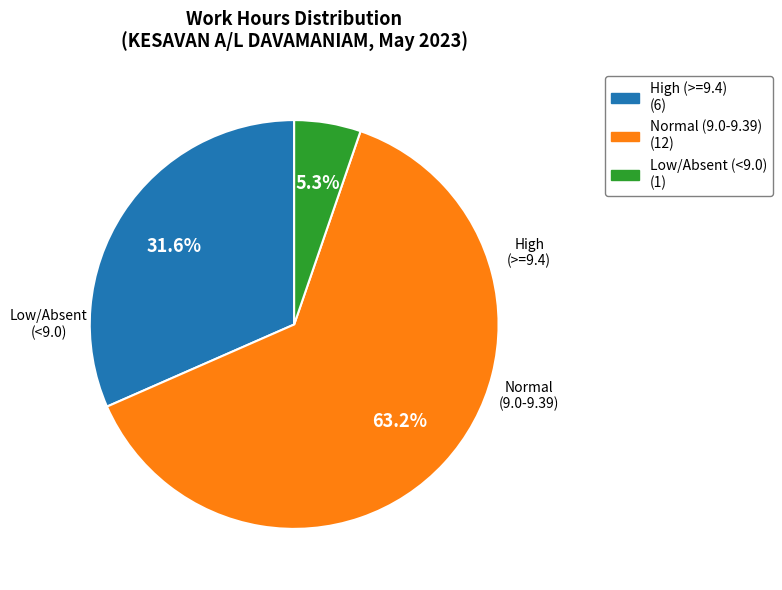

Does any single category account for the majority?

Yes